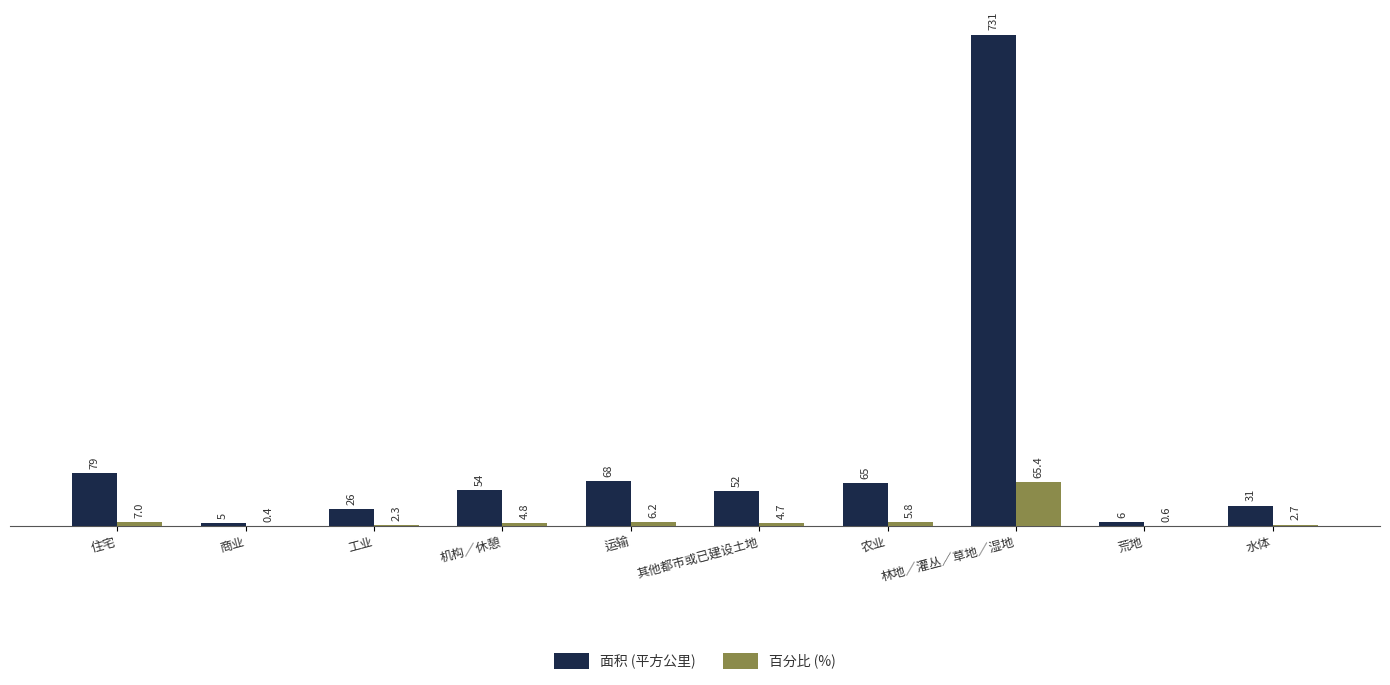

Are the bars horizontal?

No